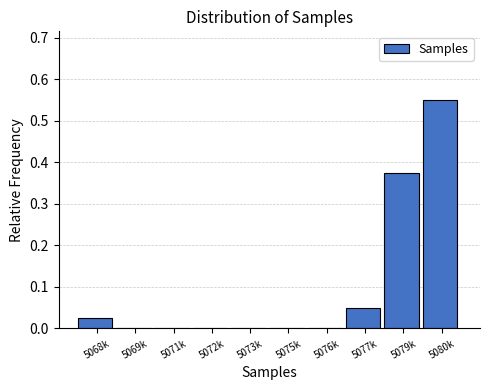

Which has a higher value, 5068k or 5079k?

5079k